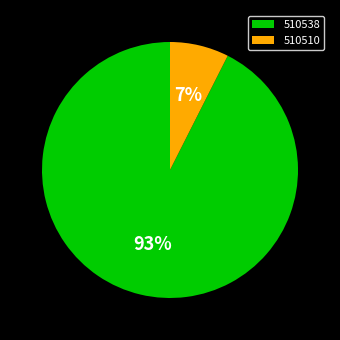

Is it true that 510510 is 20% of the pie?

False